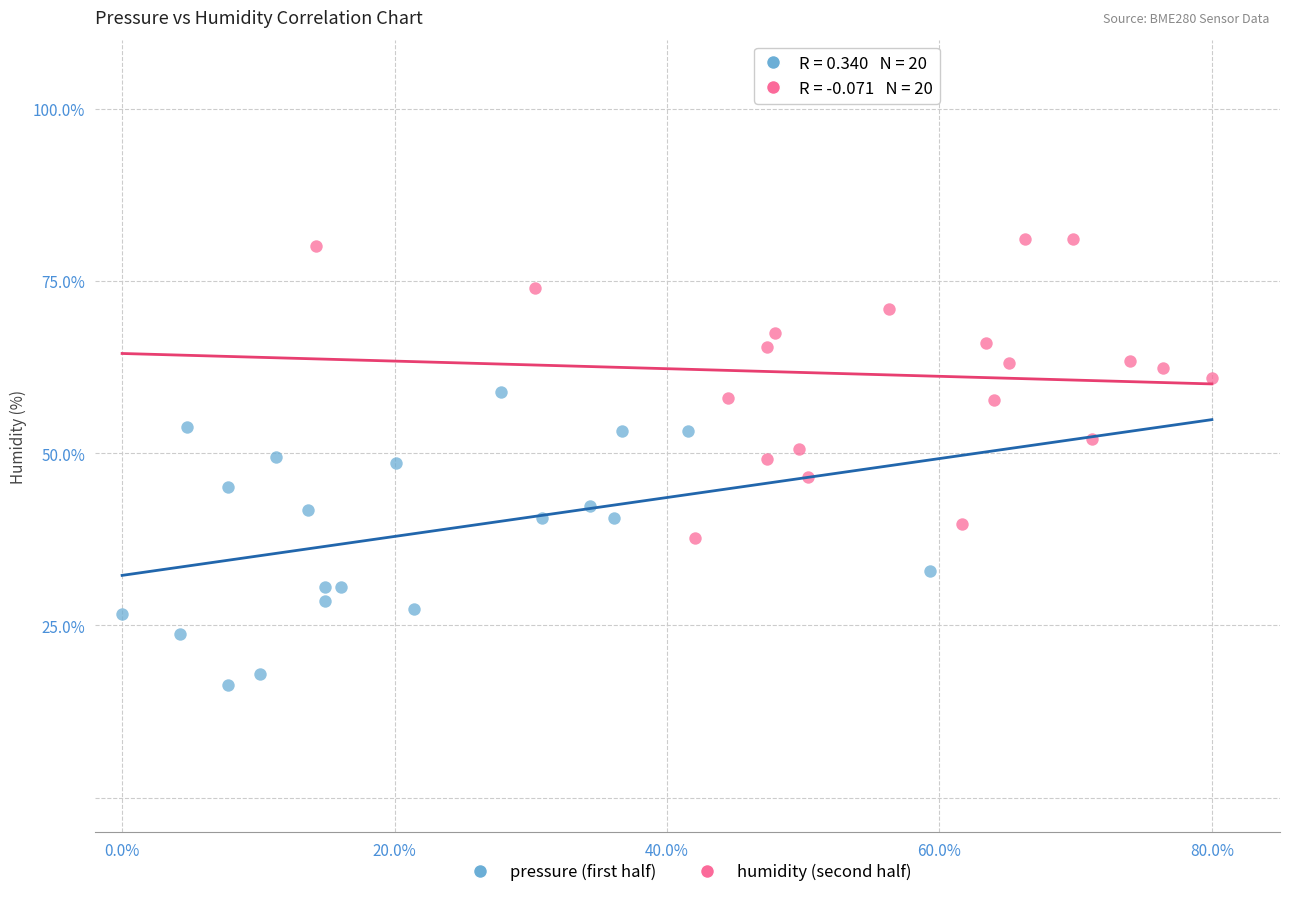

Which series contains the highest Y value?

humidity (second half)